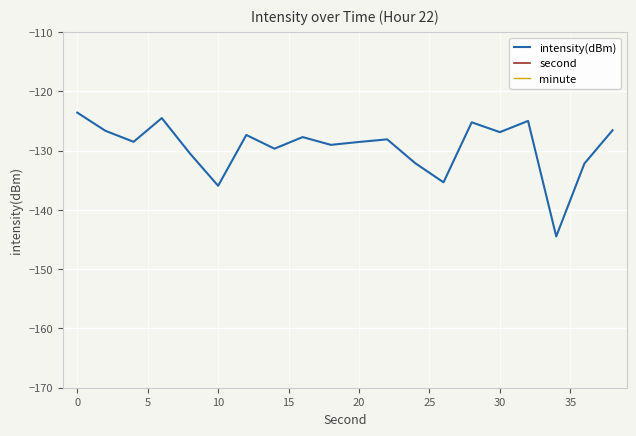

The value of intensity(dBm) at 10 is -135.9. True or false?

True